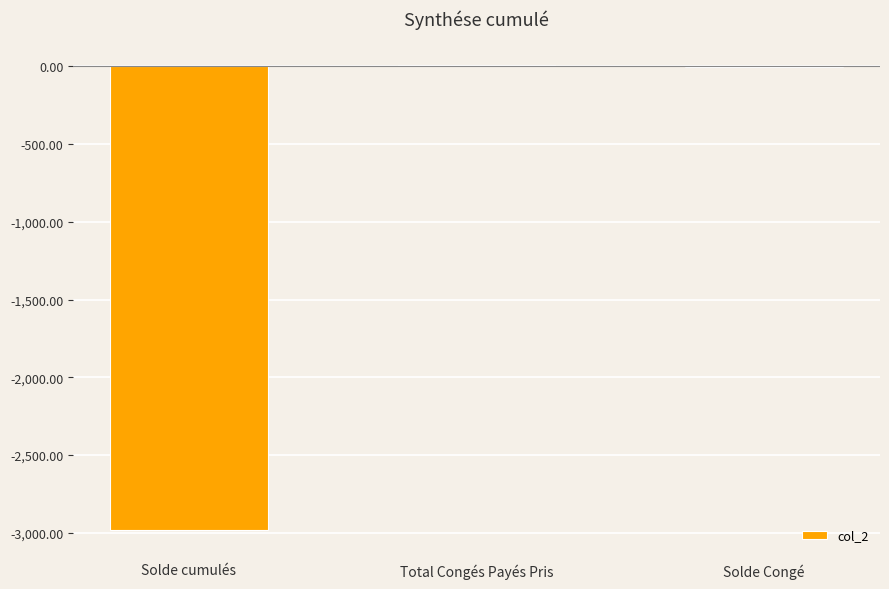

Reading left to right, what are all the values shown in this chart?

-2984.2	10.5	-4.3